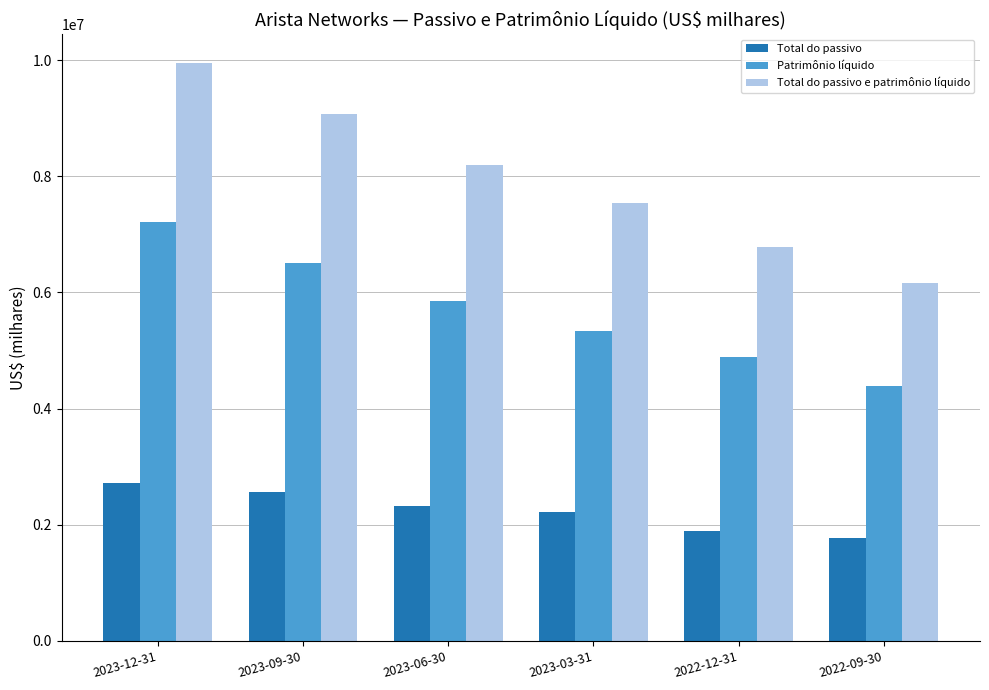

How many Patrimônio líquido values are between 4885820 and 6505555?

4